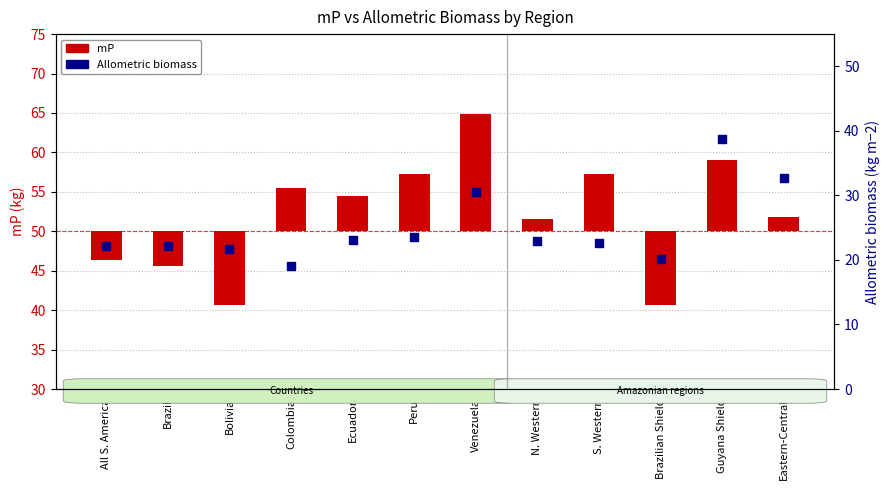

Which series has the widest spread of Y values?

mP